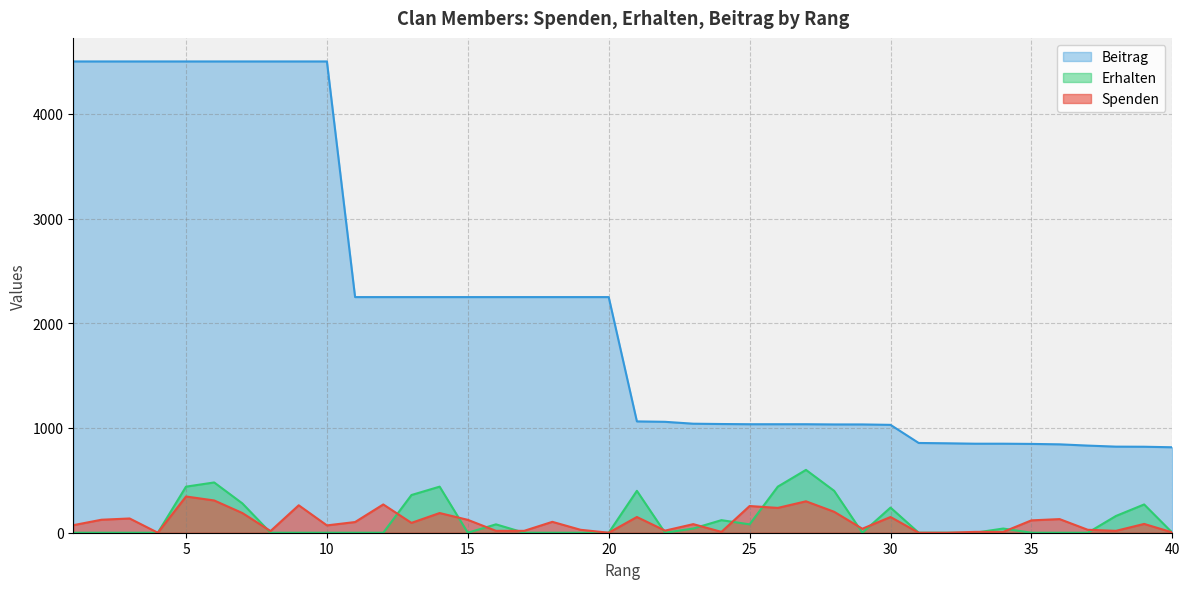

At which category is the sum across all series the highest?

6